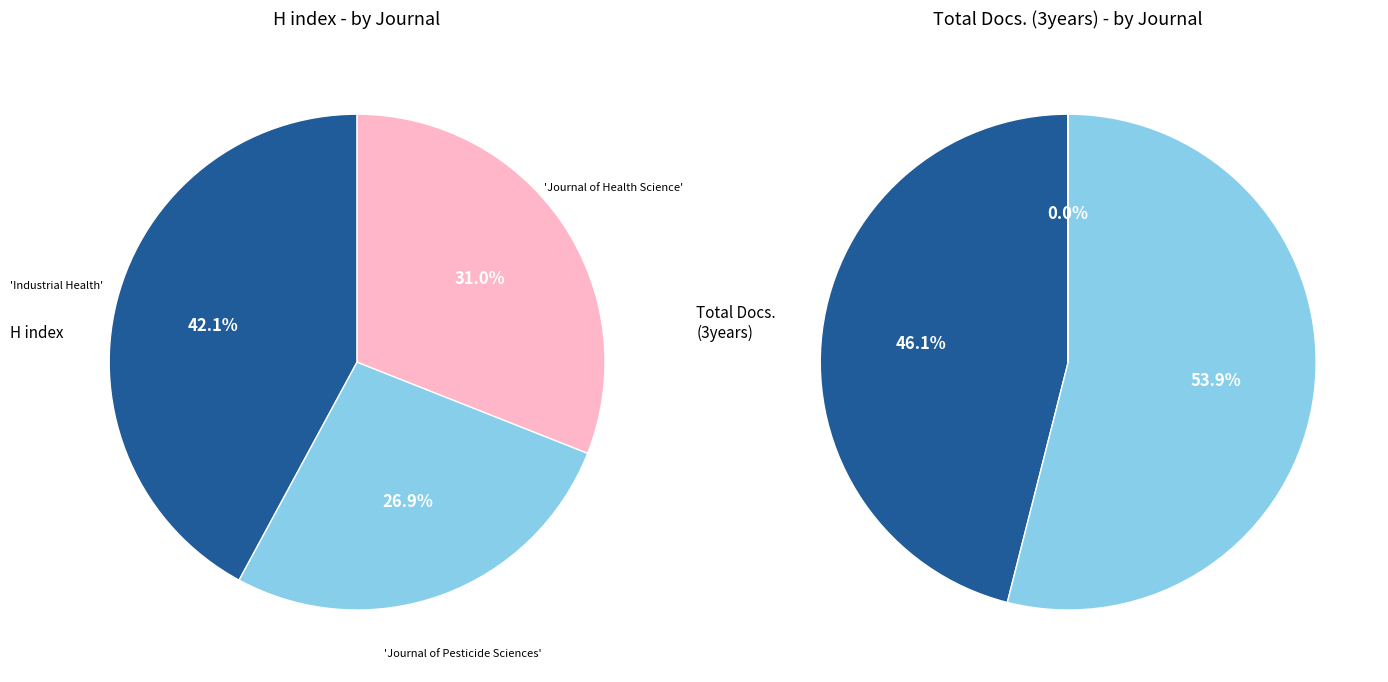

The Industrial Health slice represents 34% of the pie. True or false?

False